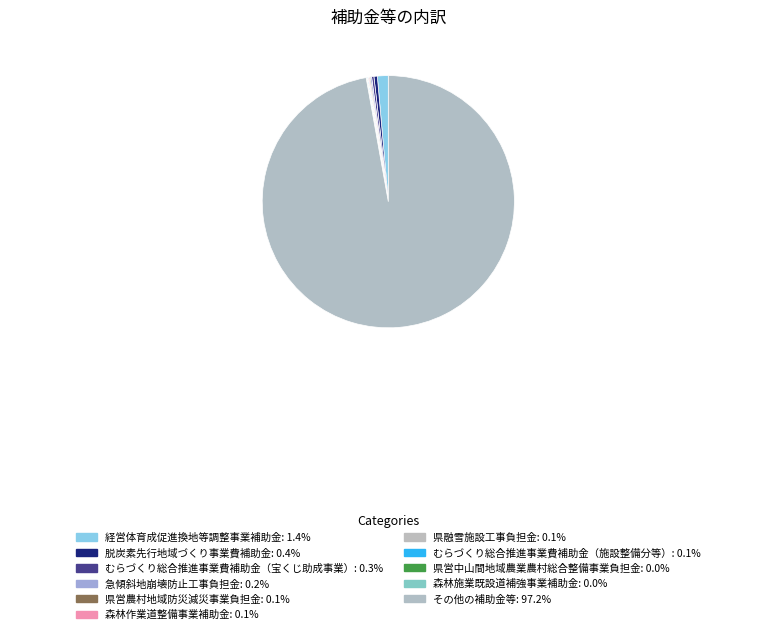

To the nearest percent, what is the average slice percentage?

9%